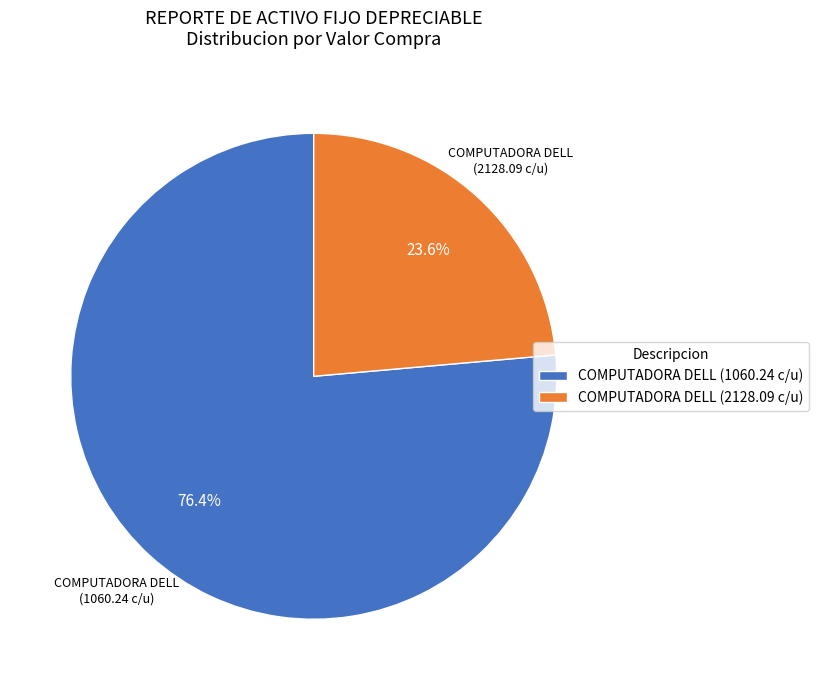

Between COMPUTADORA DELL (1060.24 c/u) and COMPUTADORA DELL (2128.09 c/u), which is larger?

COMPUTADORA DELL (1060.24 c/u)